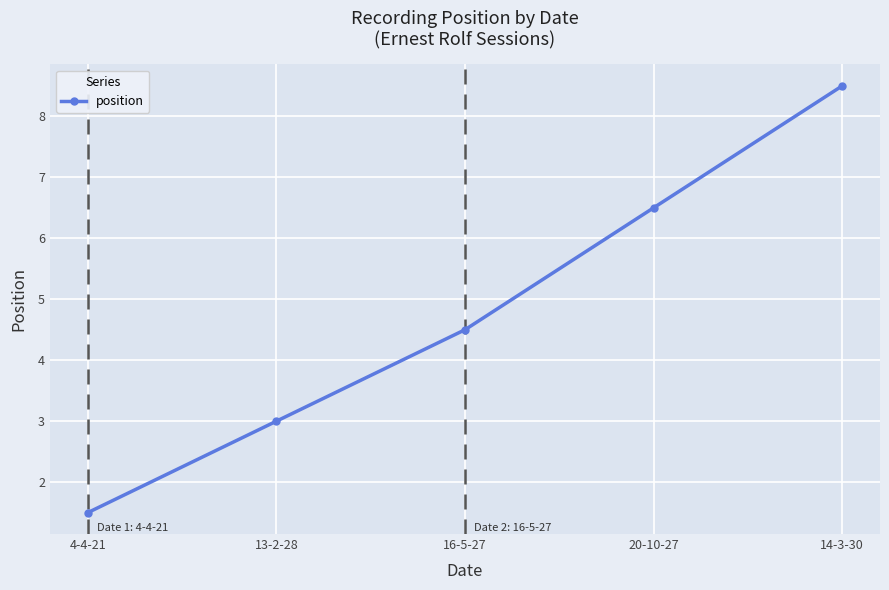

Is this an area chart (filled region under the line)?

No